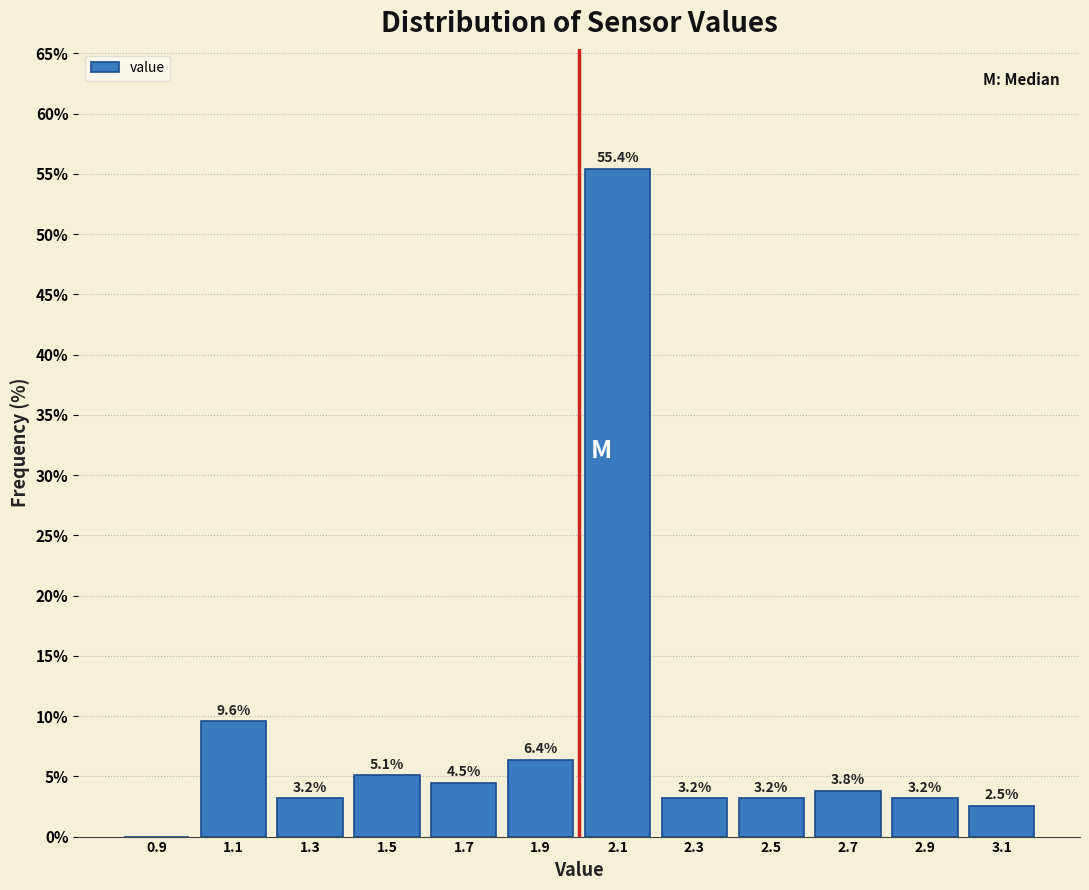

Which range on the x-axis has the tallest bar?

2.0 to 2.2